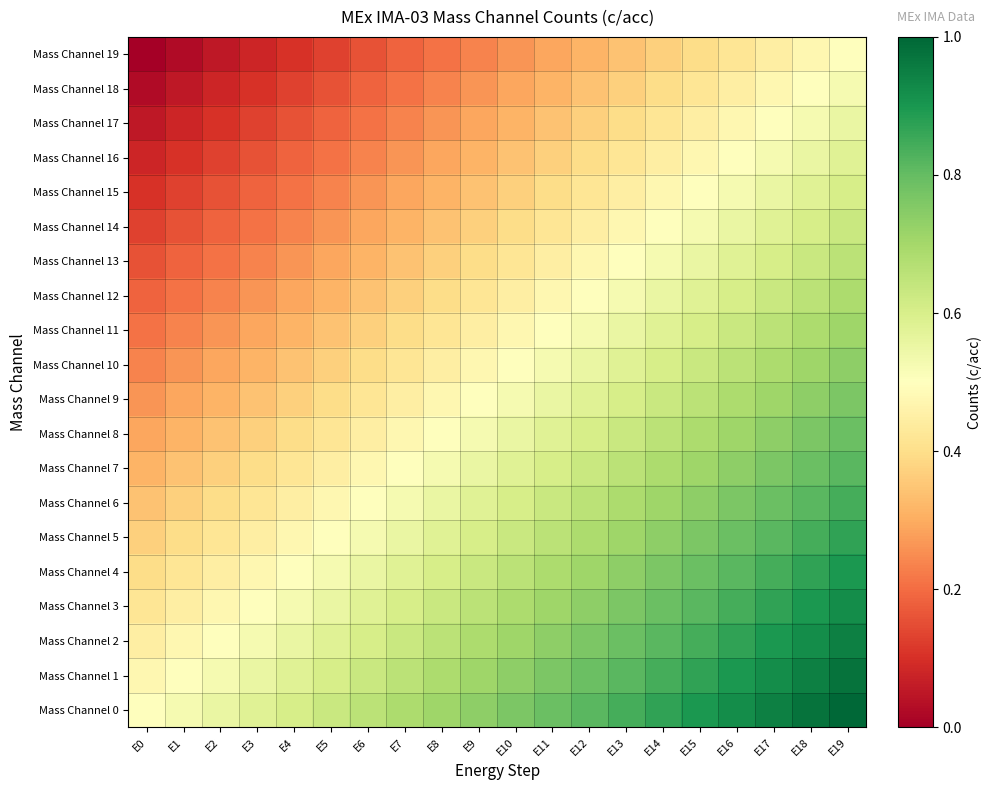

What is the spread (max minus min) of values at E4?

0.5